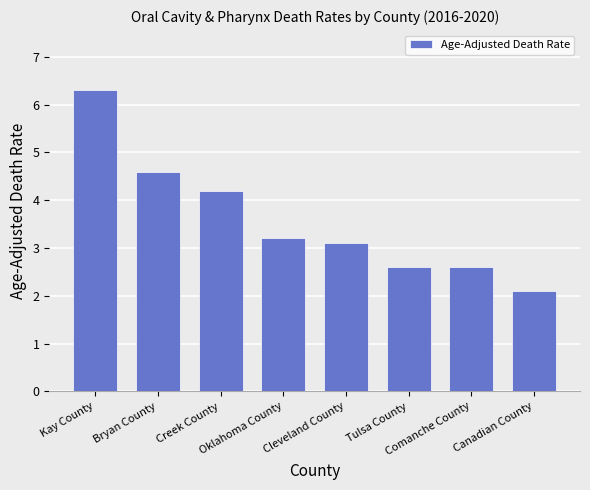

Reading left to right, list all the values displayed in this chart.

6.3	4.6	4.2	3.2	3.1	2.6	2.6	2.1